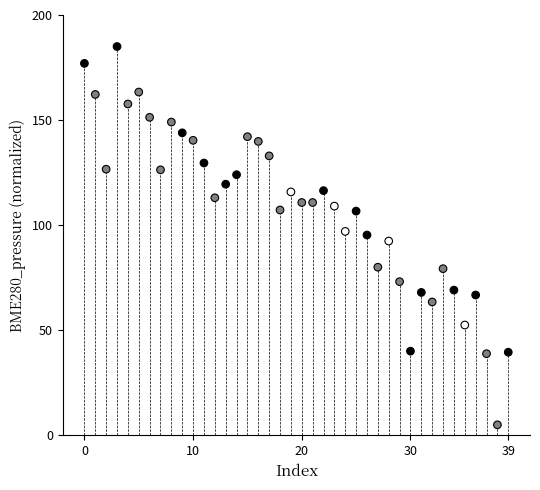

What is the range of Y values (max minus min)?

180.0